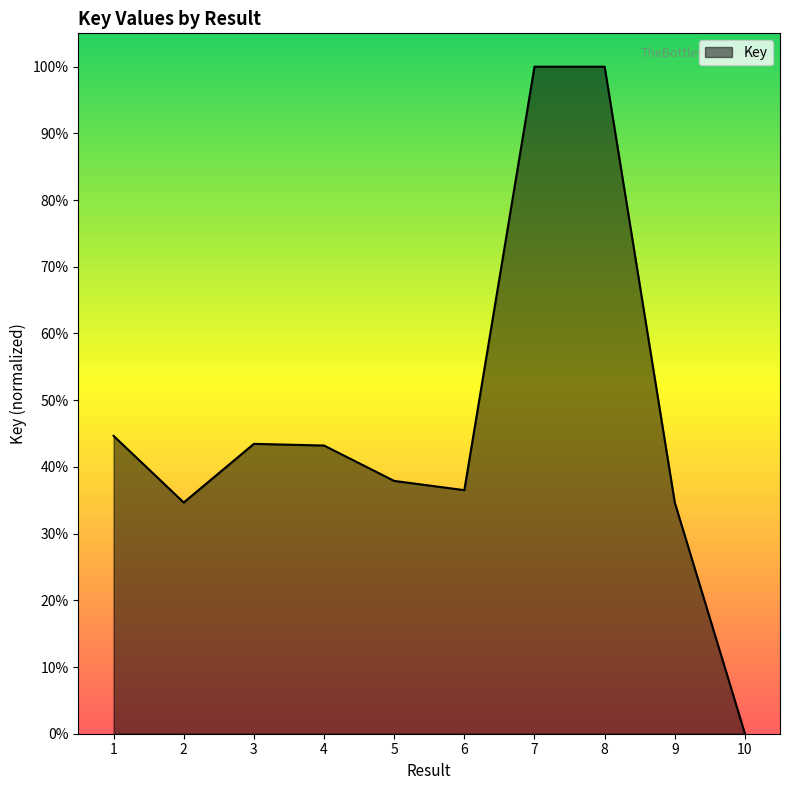

Where is the first local minimum?

2